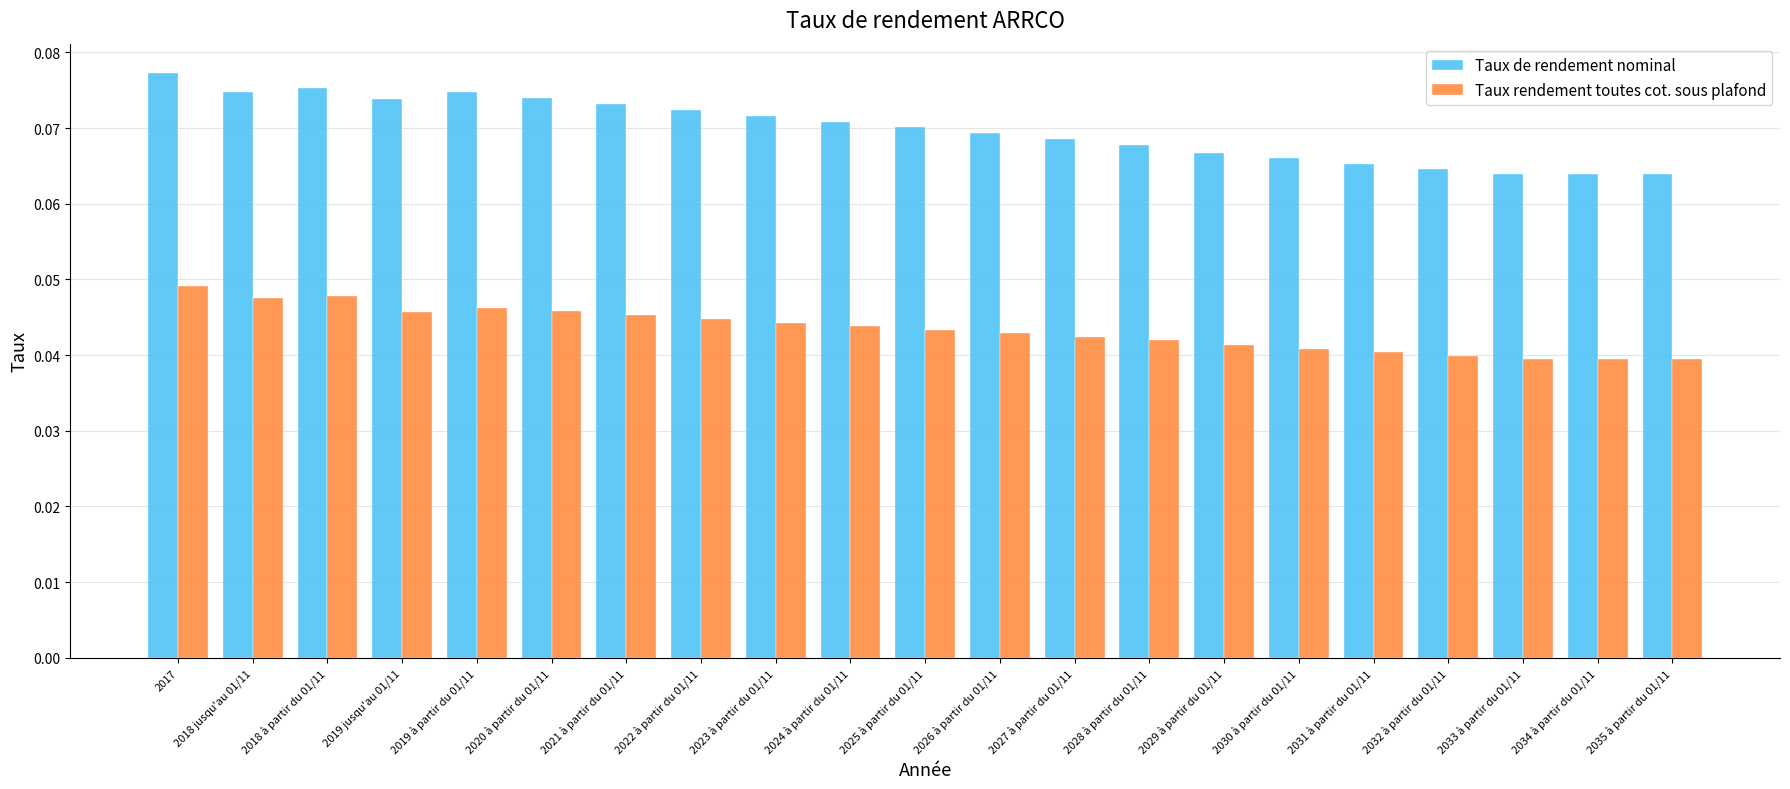

How many Taux rendement toutes cot. sous plafond values are between 0 and 1?

21